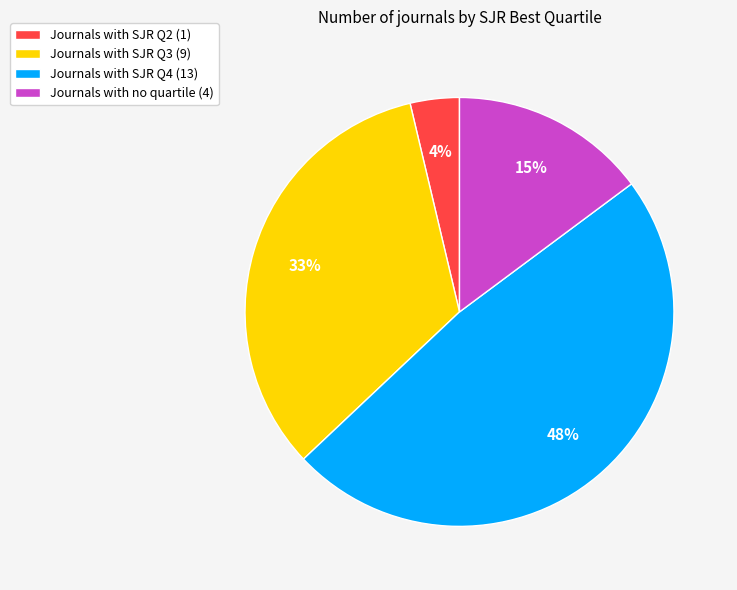

Is there any slice that represents more than half of the pie?

No